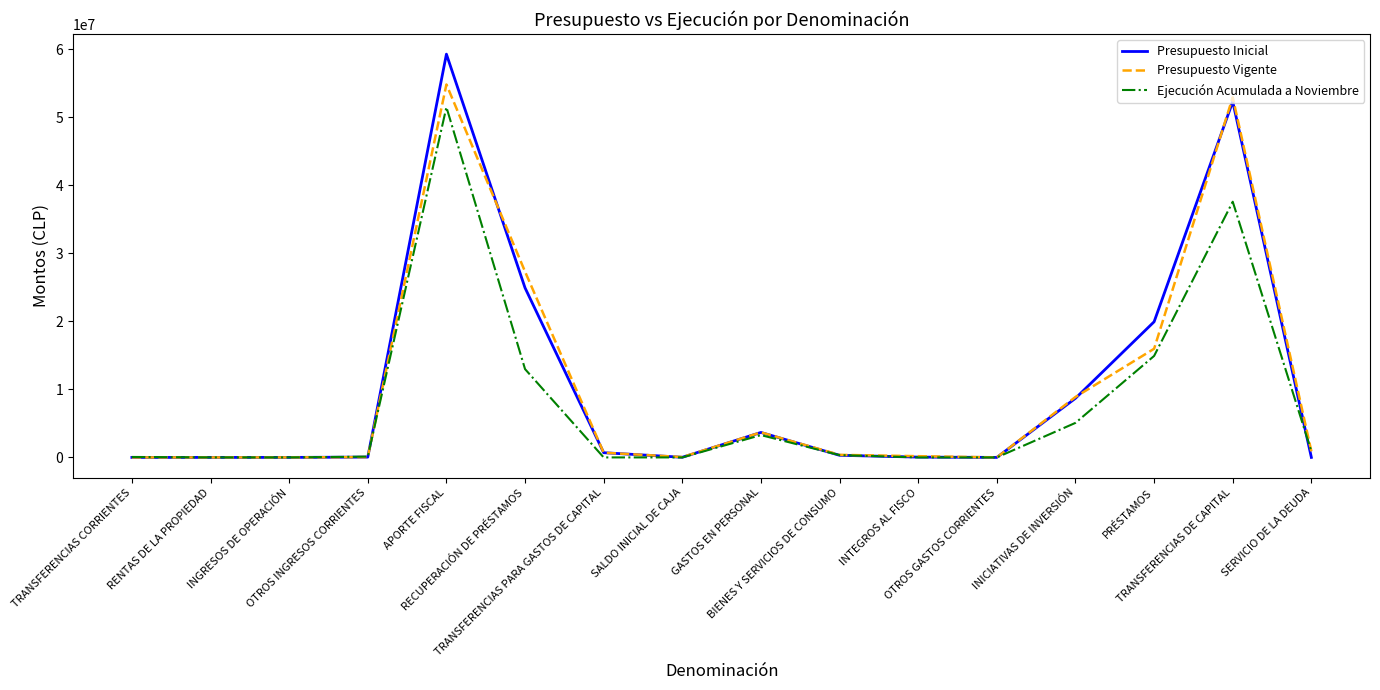

What is the approximate value of Presupuesto Vigente at INICIATIVAS DE INVERSIÓN, to the nearest 100?

8889900